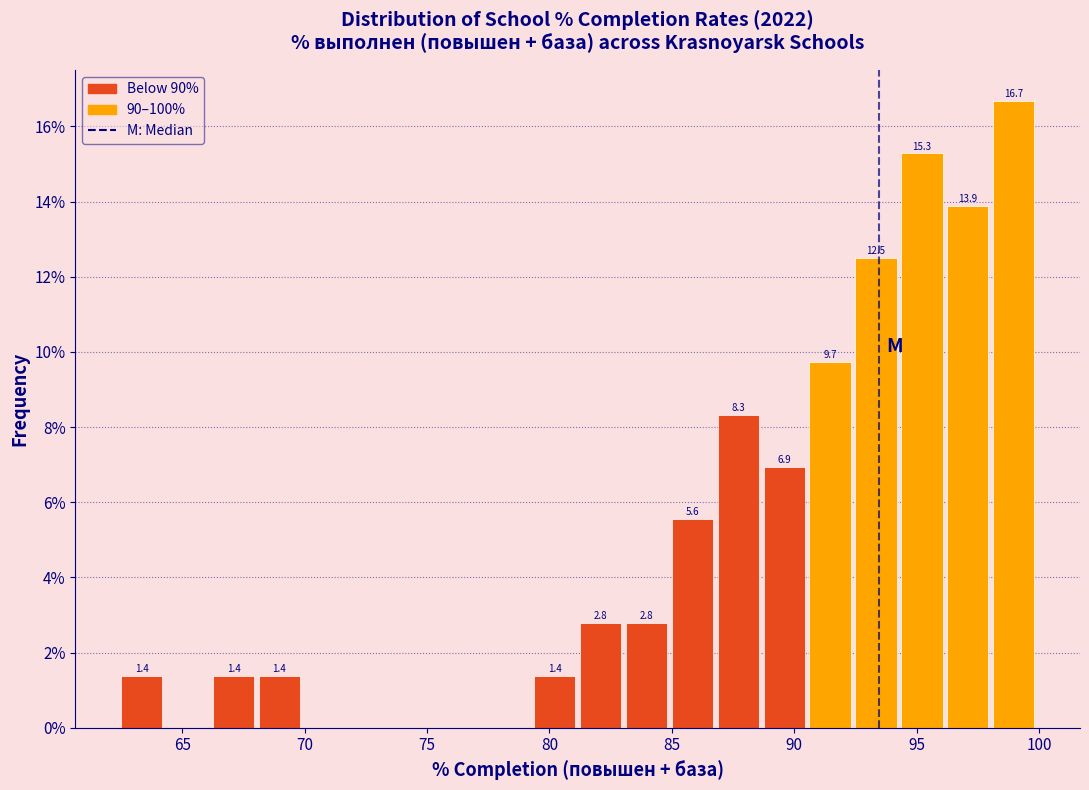

Read against the x-axis, roughly where is the centre of the tallest bar?

99.0